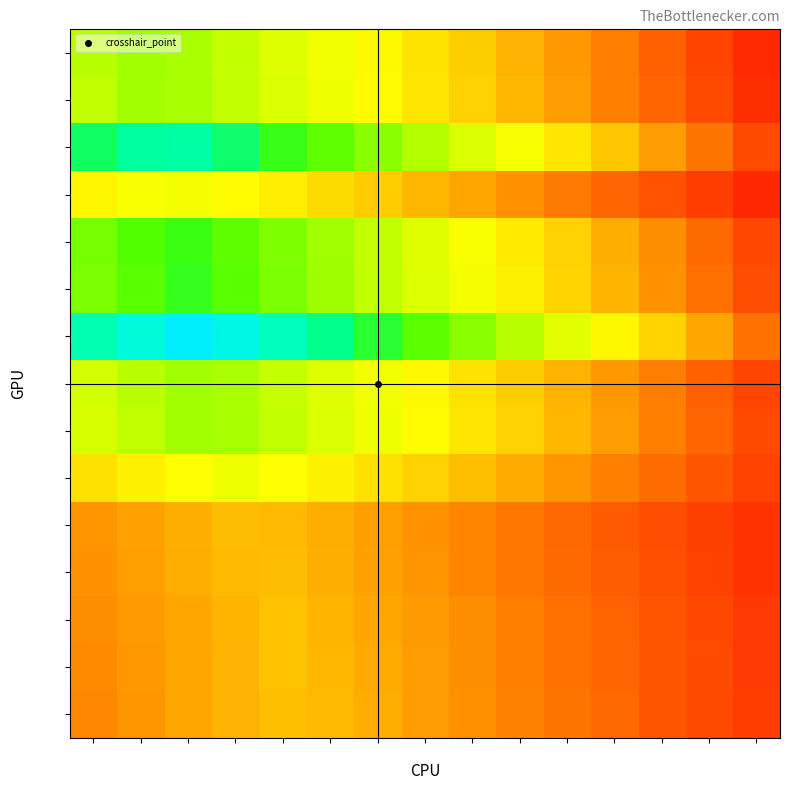

What is the greatest value displayed?

1.0